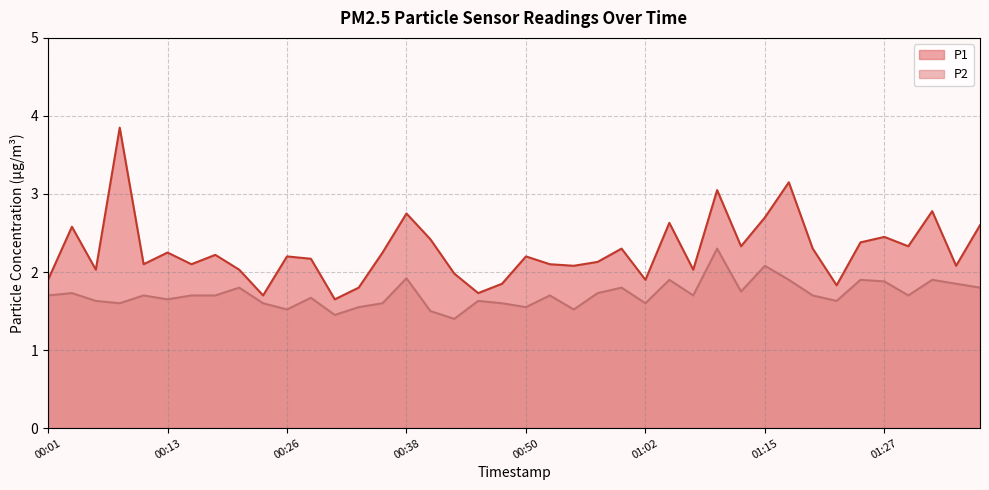

What position from the right is 00:48?

21